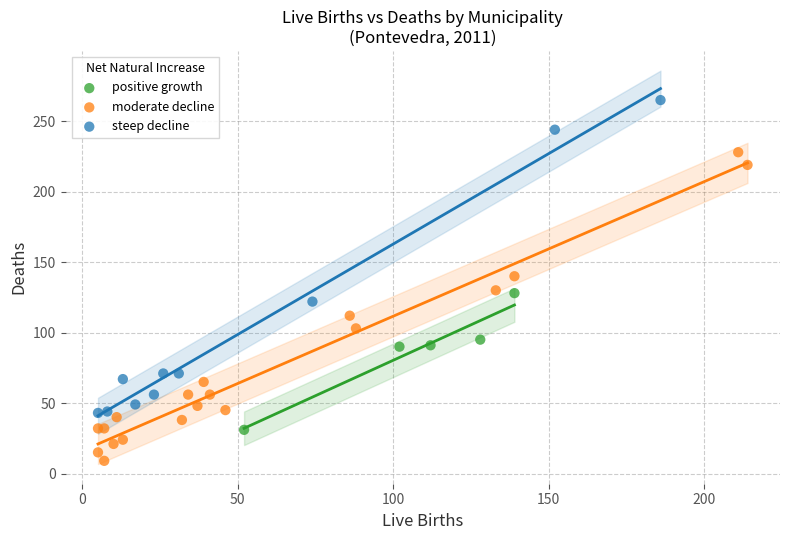

Which series reaches the minimum Y coordinate?

moderate decline